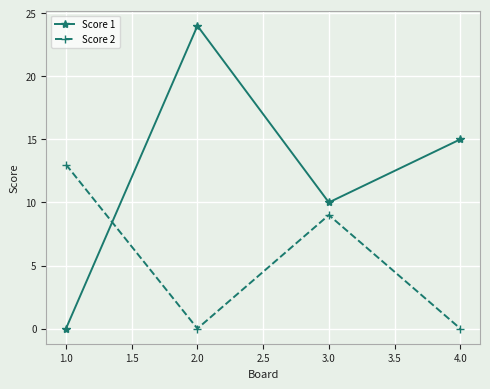

List the series in order of their peak value, highest first.

Score 1, Score 2